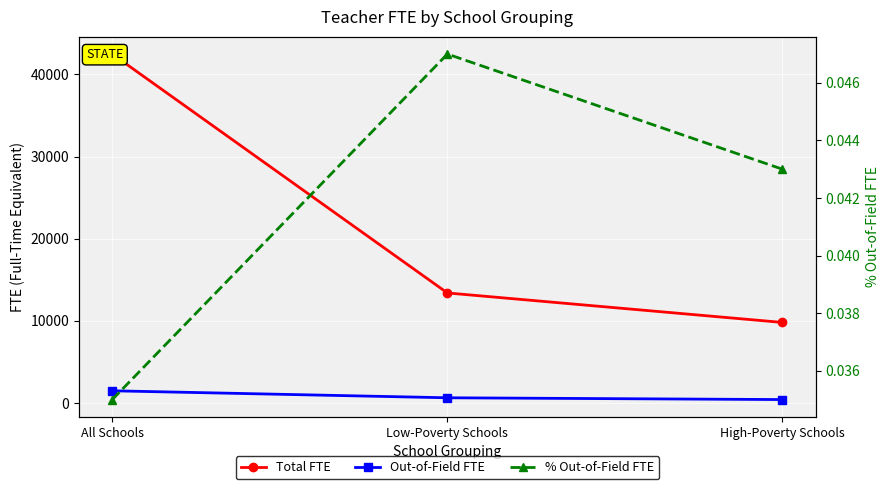

Between All Schools and Low-Poverty Schools, which is larger?

All Schools